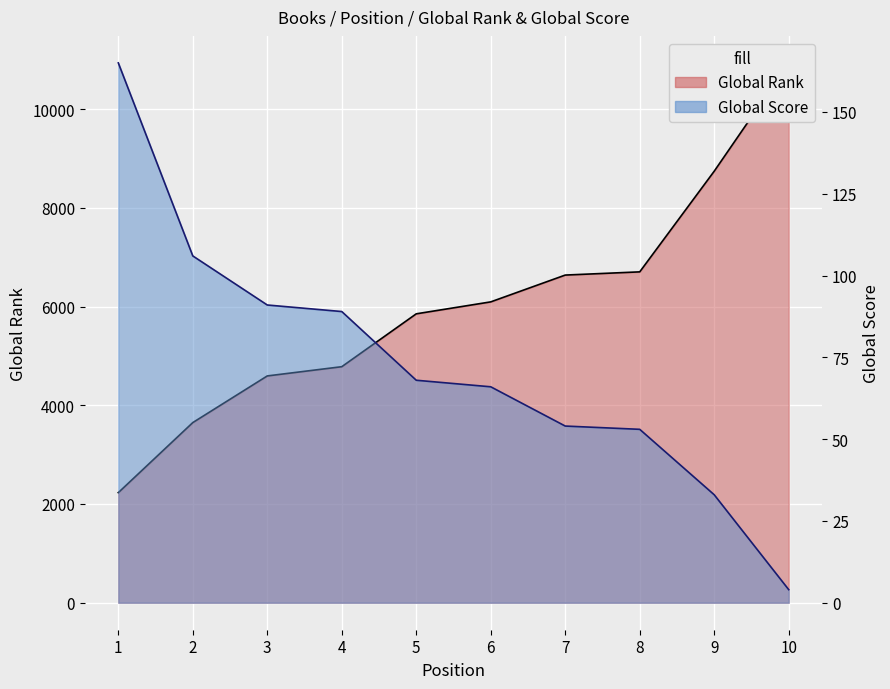

Rank the series by their average value, from lowest to highest.

Global Score, Global Rank